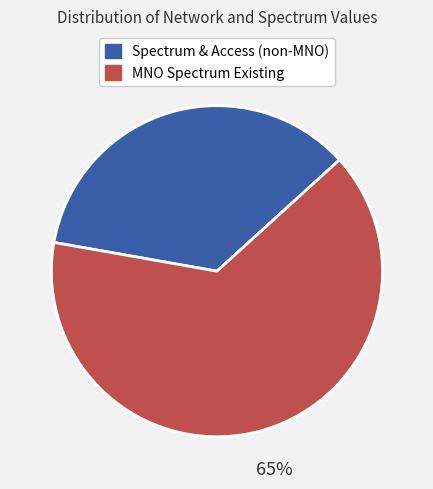

Do Spectrum & Access (non-MNO) and MNO Spectrum Existing together represent more than half of the pie?

Yes